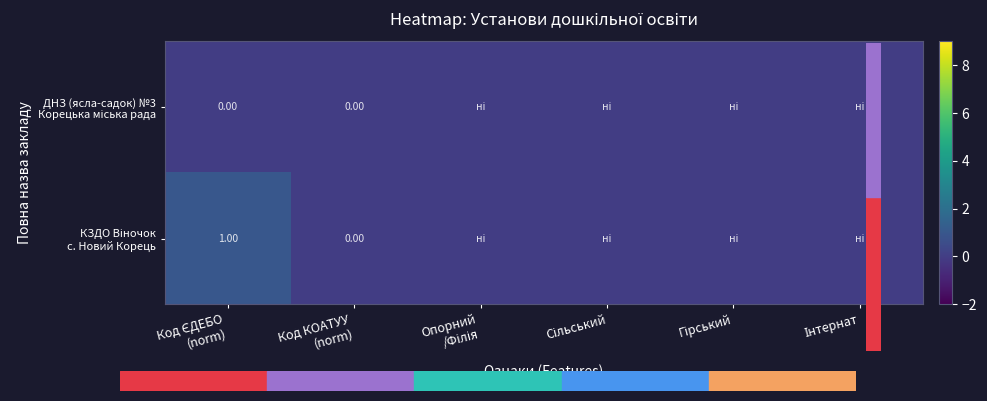

At which label does ДНЗ (ясла-садок) №3 Корецька міська рада reach its minimum?

Код ЄДЕБО (norm)